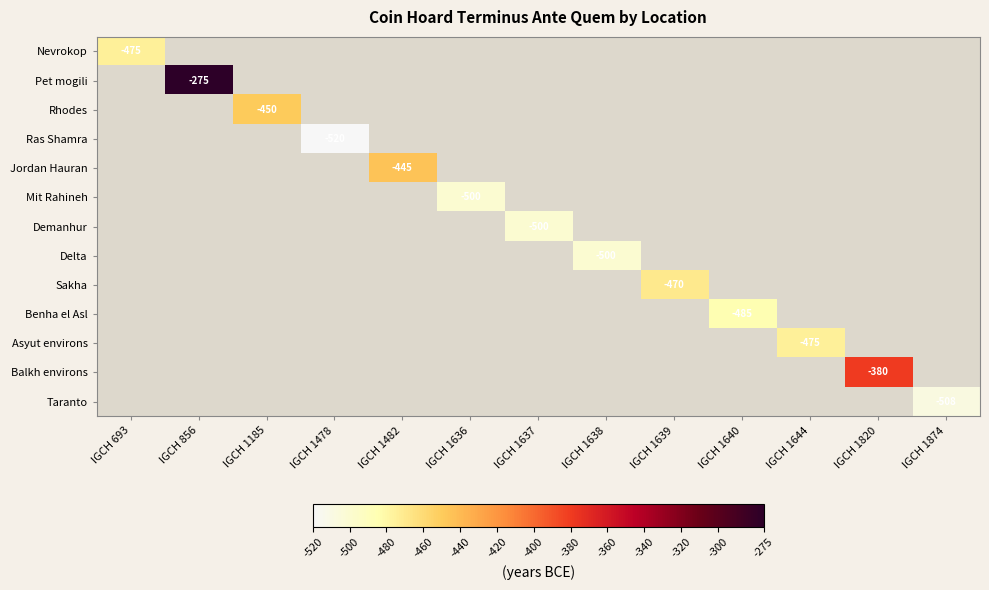

At how many categories does at least one series exceed -286?

1